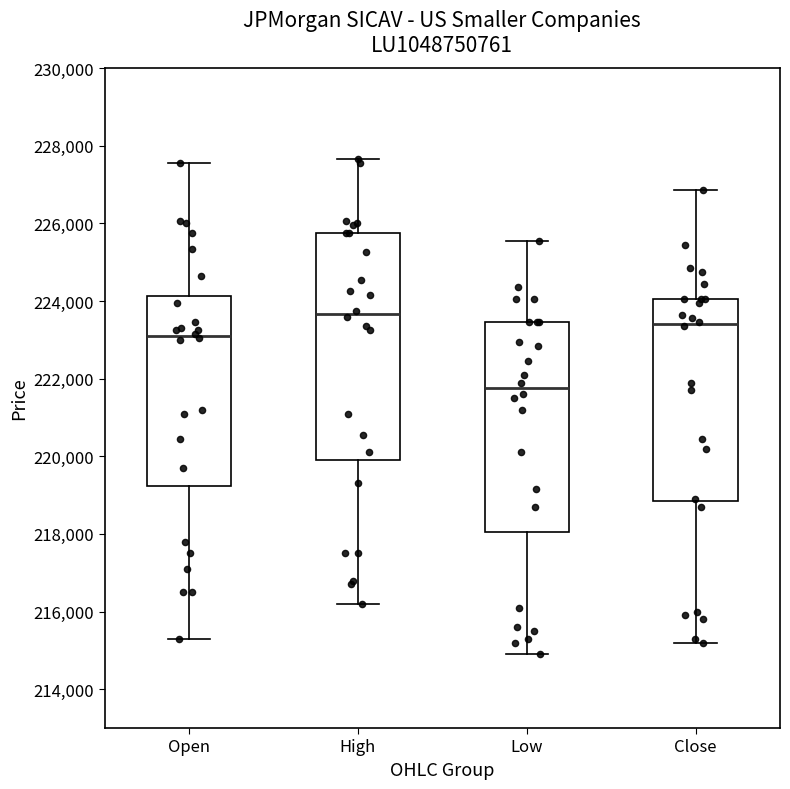

Reading left to right, transcribe this box plot: for each box, give where its median line is, the range the box spans, and where its two whiskers end, as read against the y-axis. The values are not printed on the chart, so give them approximately, as read against the axis.

Open: median 223200, box 219200 to 224200, whiskers 215400 to 227600
High: median 223600, box 220000 to 225800, whiskers 216200 to 227600
Low: median 221800, box 218000 to 223400, whiskers 215000 to 225600
Close: median 223400, box 218800 to 224000, whiskers 215200 to 226800